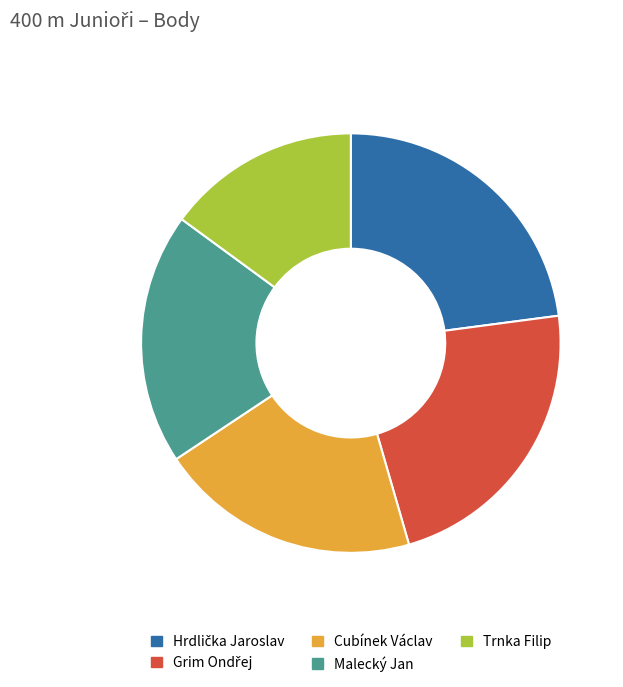

What is the smallest slice in the pie chart?

Trnka Filip